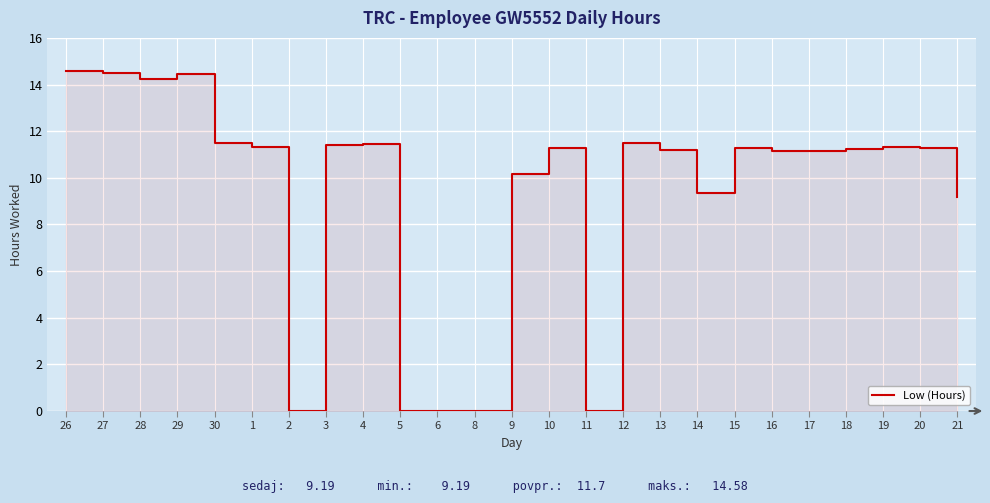

List the labels in order of value, largest first.

26, 27, 29, 28, 30, 12, 4, 3, 1, 19, 10, 20, 15, 18, 13, 17, 16, 9, 14, 21, 2, 5, 6, 8, 11